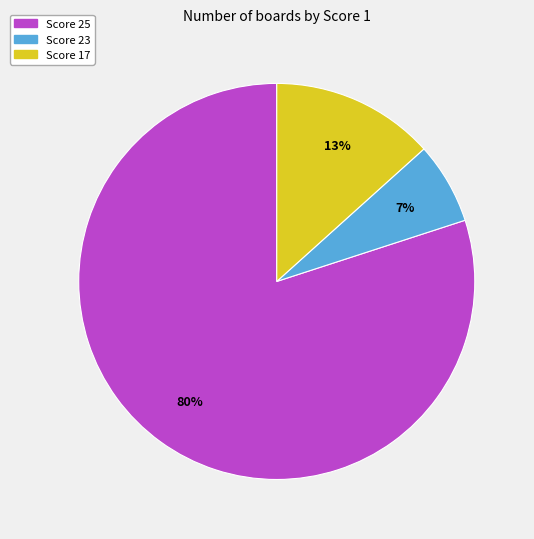

Is there any slice that represents more than half of the pie?

Yes